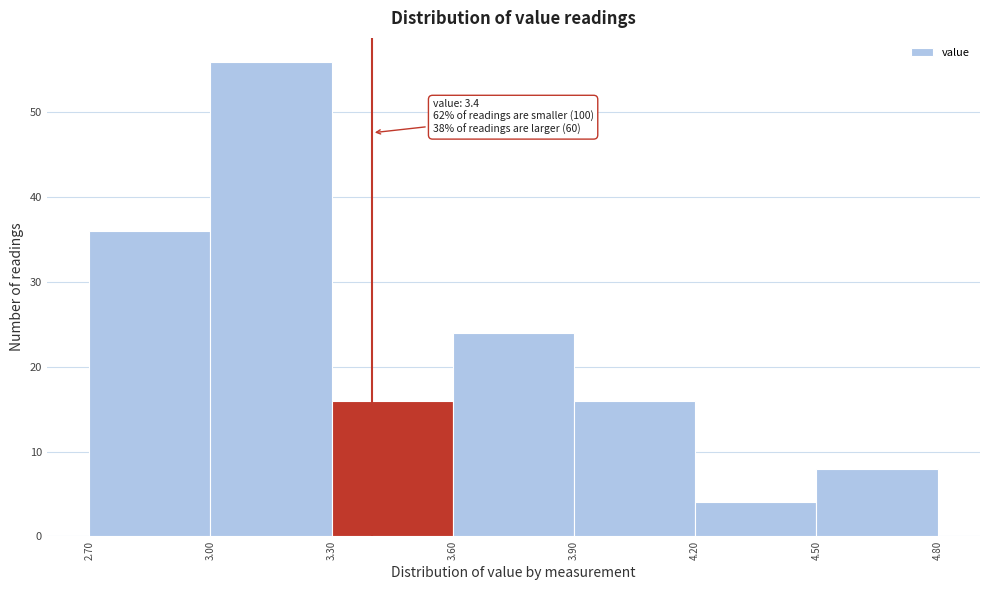

Over which range of the x-axis is the bar tallest?

3.00 to 3.30